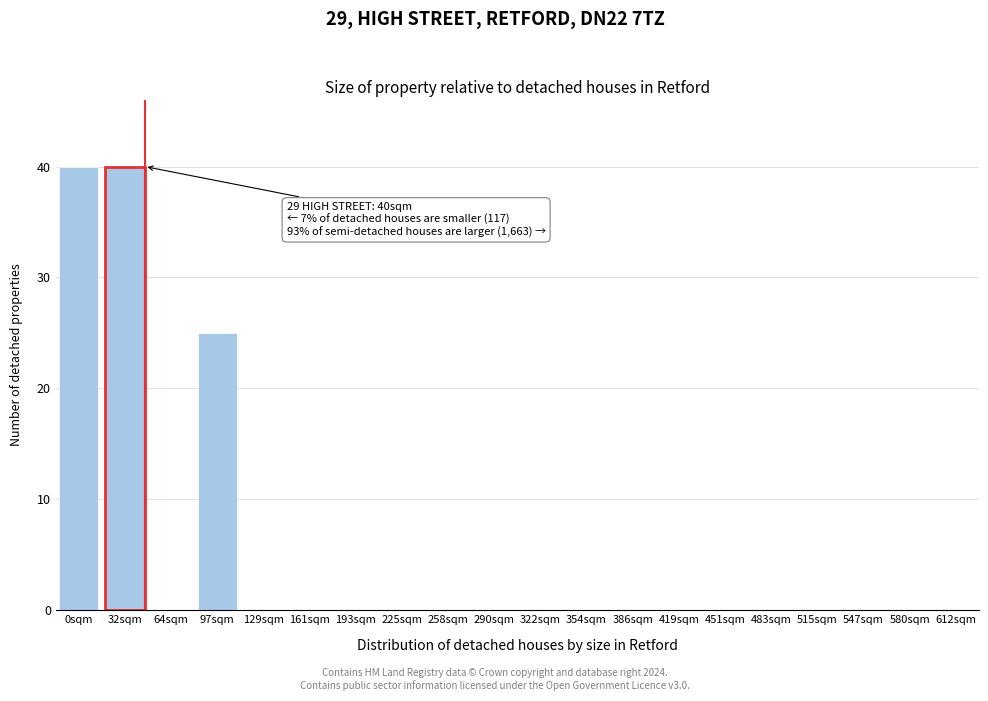

Reading left to right, transcribe all the data shown in this chart.

0sqm=40	32sqm=40	64sqm=0	97sqm=25	129sqm=0	161sqm=0	193sqm=0	225sqm=0	258sqm=0	290sqm=0	322sqm=0	354sqm=0	386sqm=0	419sqm=0	451sqm=0	483sqm=0	515sqm=0	547sqm=0	580sqm=0	612sqm=0